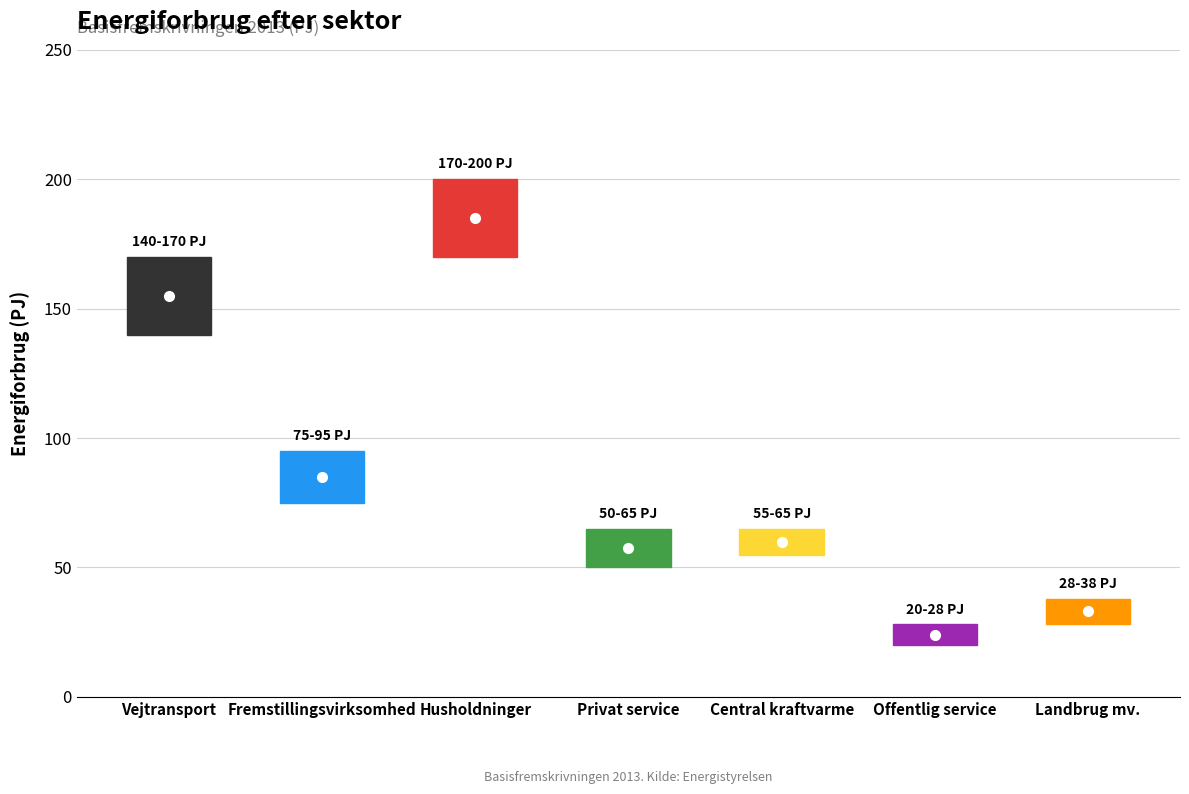

What is the change in value from Vejtransport to Privat service?

-98.4